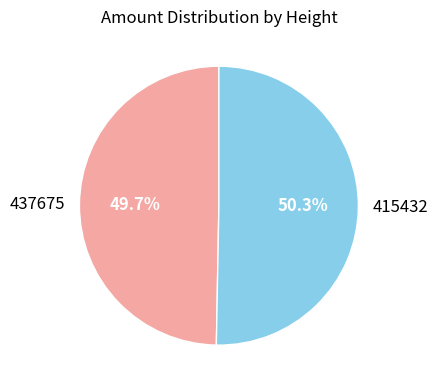

To the nearest percent, what percentage of the pie is 437675?

50%